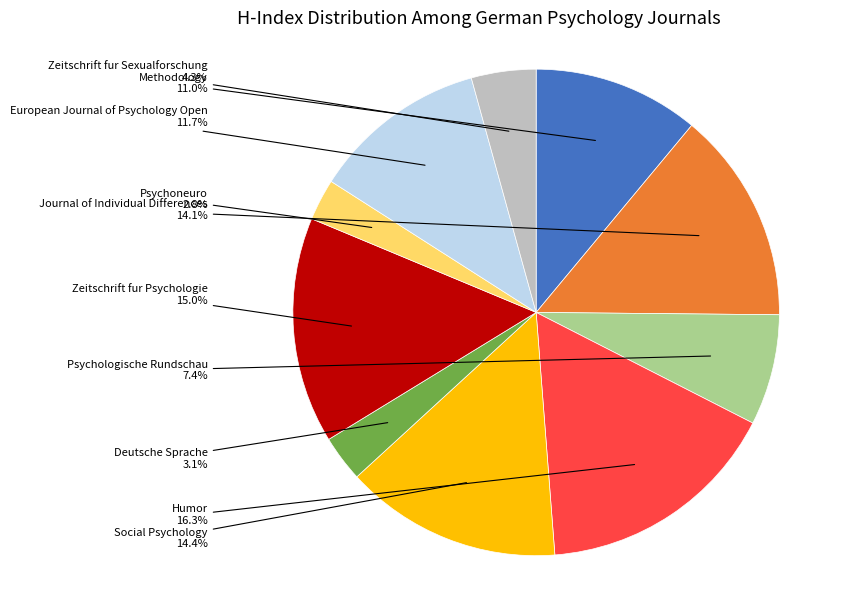

Which category has the biggest portion of the pie?

Humor